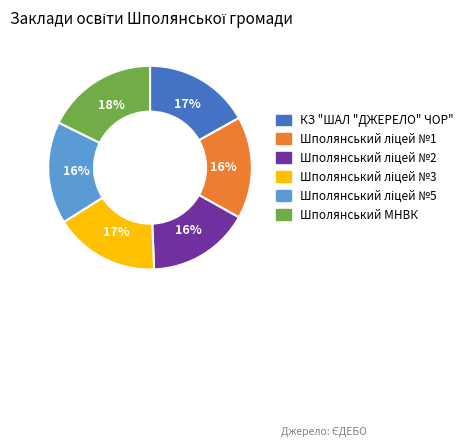

Do КЗ "ШАЛ "ДЖЕРЕЛО" ЧОР" and Шполянський МНВК together represent more than half of the pie?

No